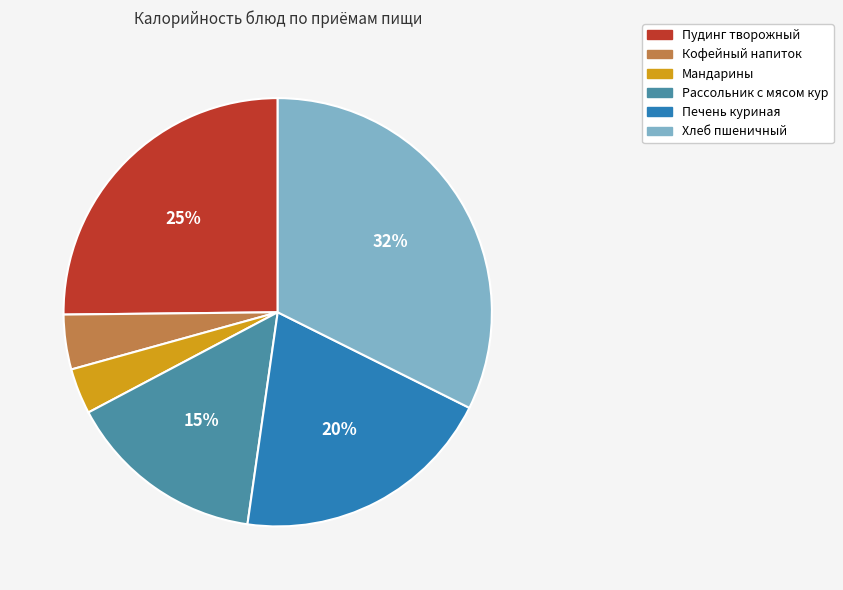

What is the largest slice in the pie chart?

Хлеб пшеничный